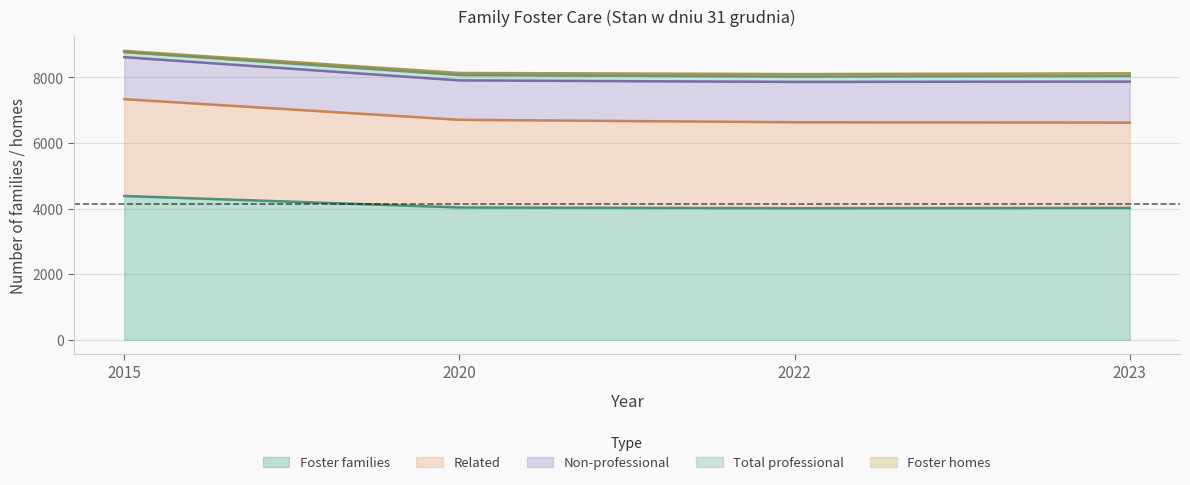

Read the Foster families value at 2020, to the nearest 5.

4035